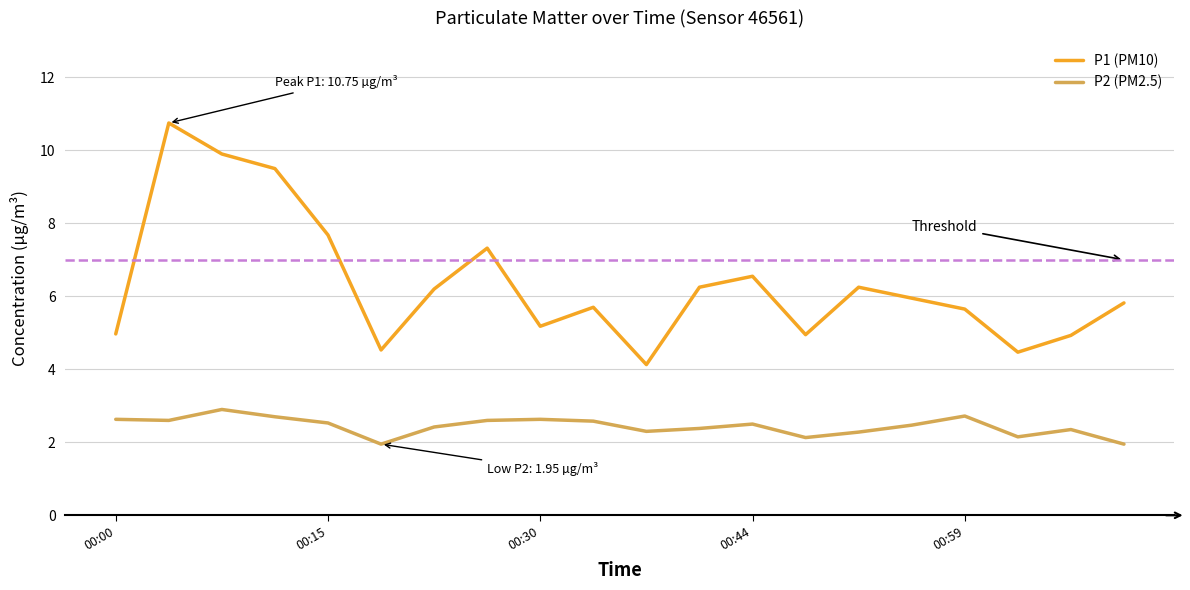

Which series has the widest spread of values?

P1 (PM10)